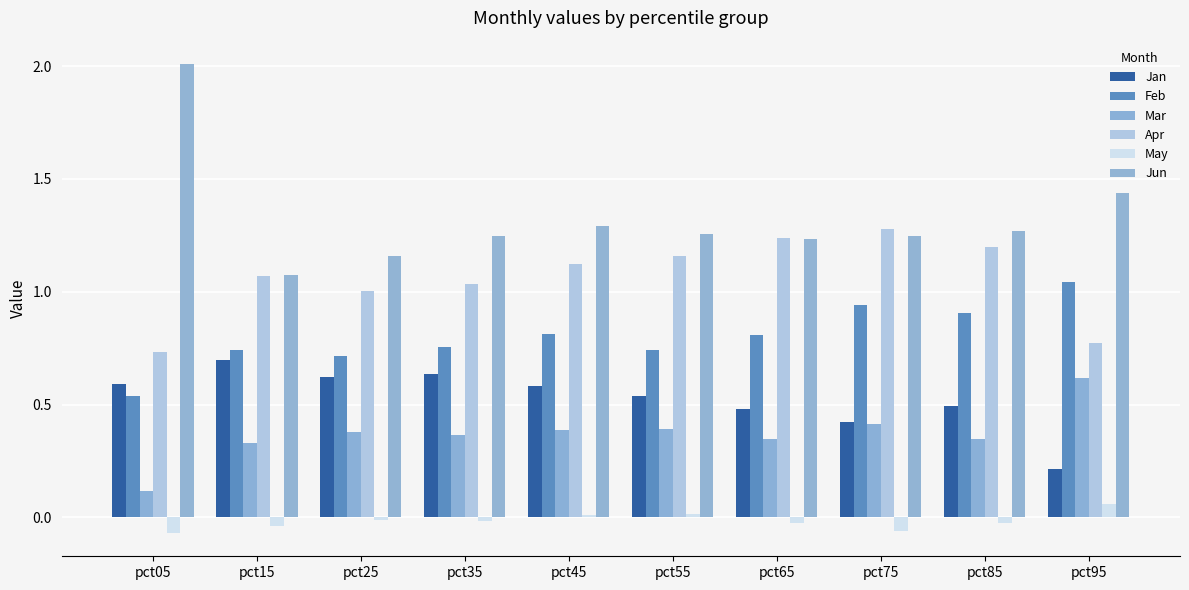

How many categories are shown in the chart?

10